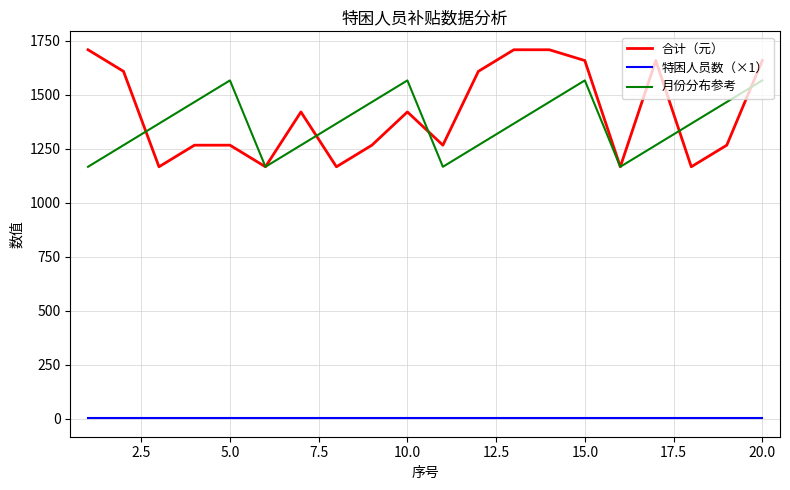

True or false: 合计（元） and 特困人员数（×1） intersect in this chart.

False